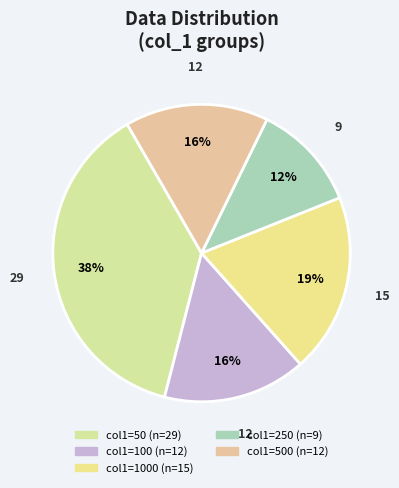

Count the number of slices in the pie.

5